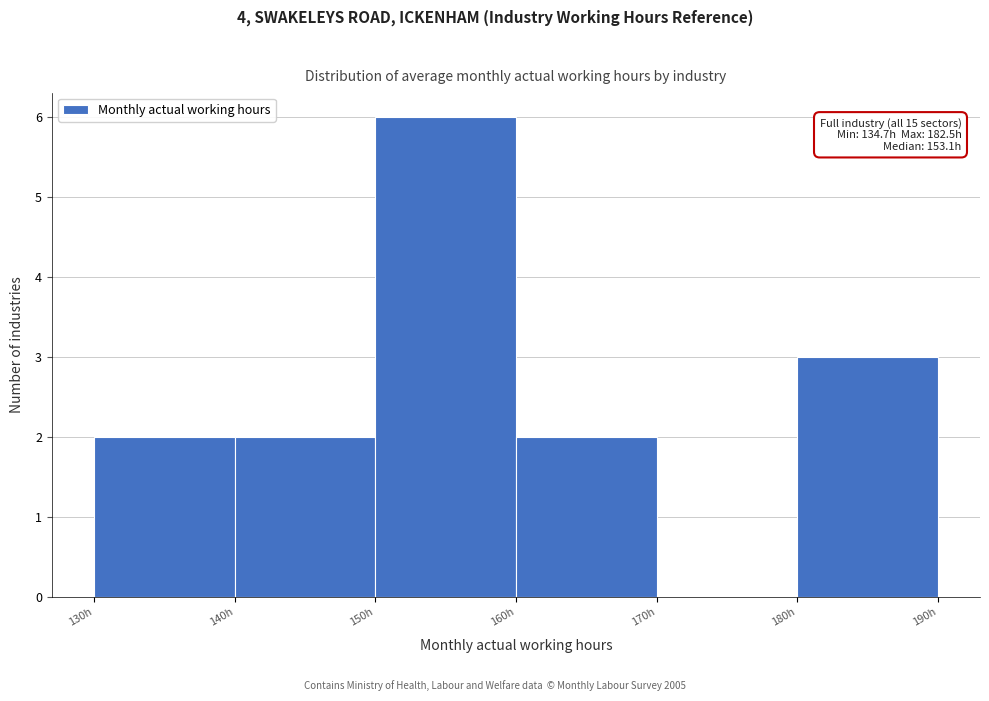

Over which range of the x-axis is the bar tallest?

150 to 160